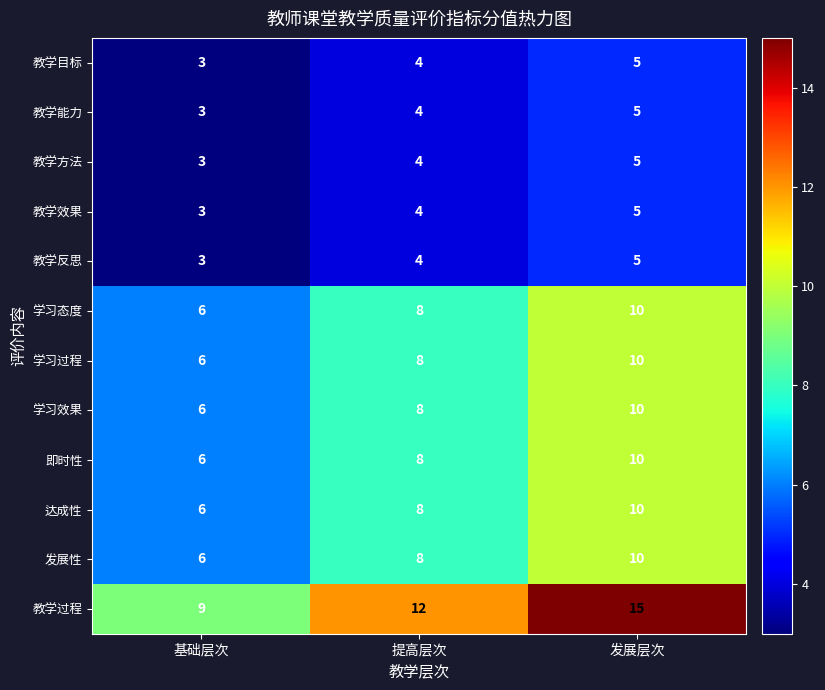

What is the sum of the 教学目标 values at 发展层次 and 基础层次?

8